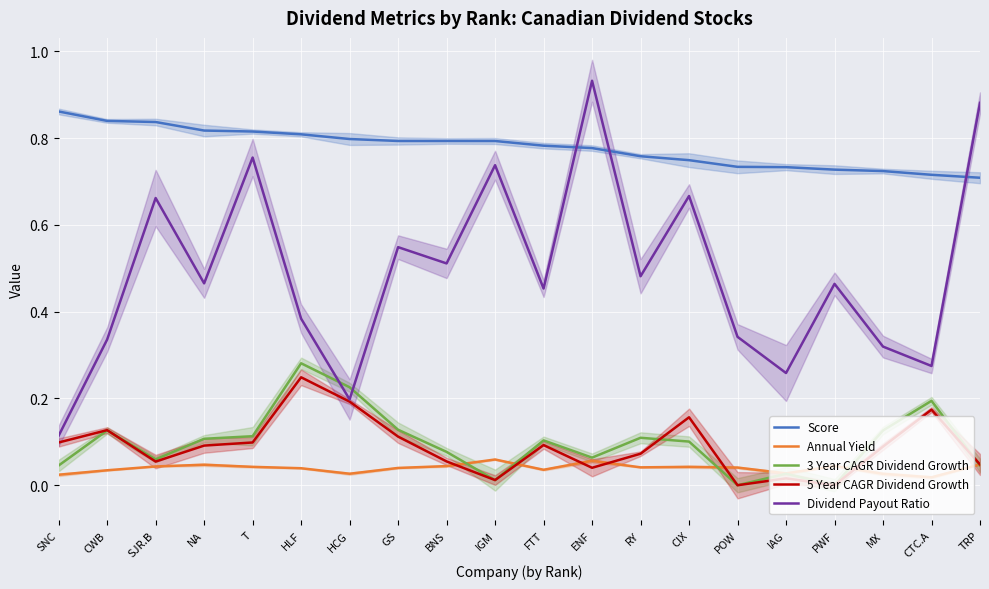

What is the total value across all series at SJR.B?

1.7